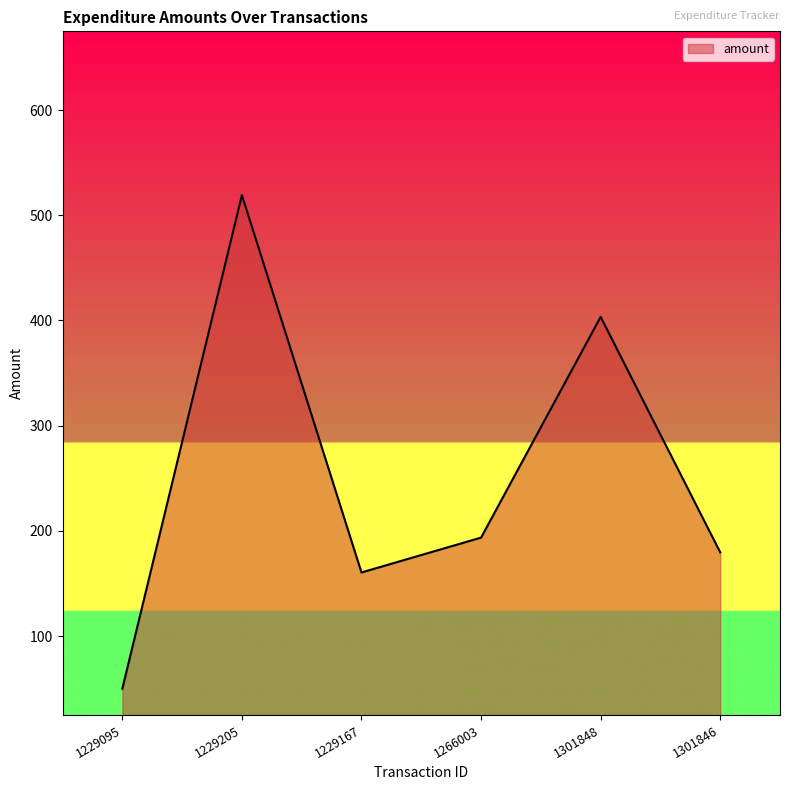

What is the greatest value displayed?

519.1